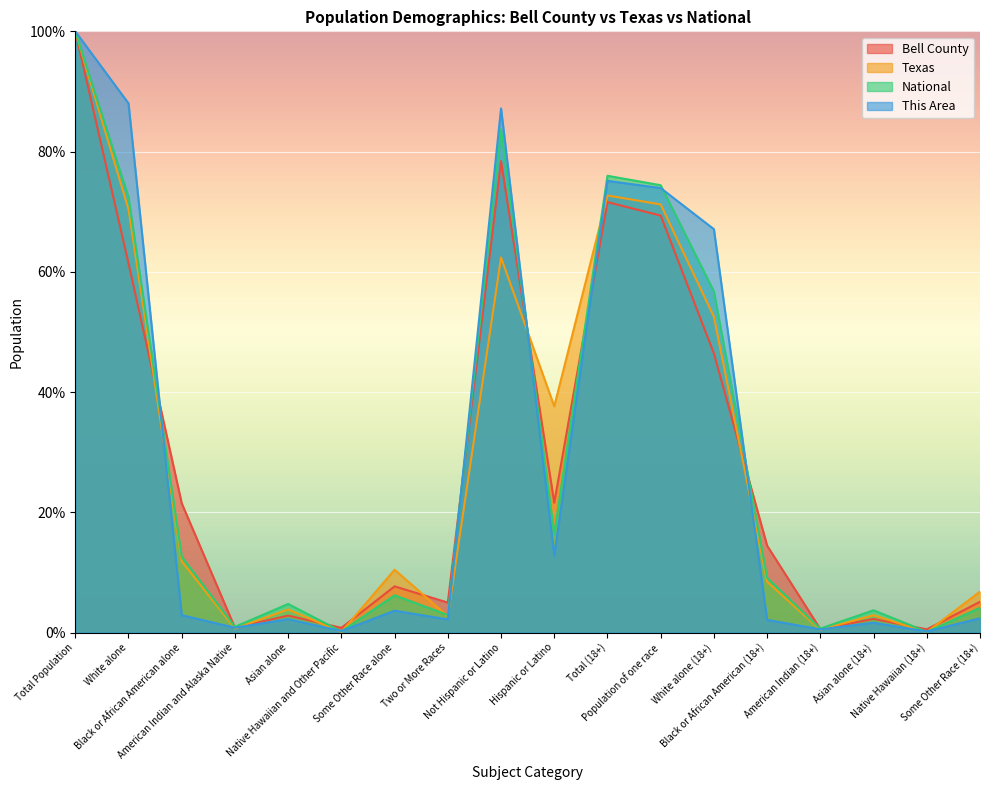

What is the difference between the National values at Population of one race and Two or More Races?

71.5